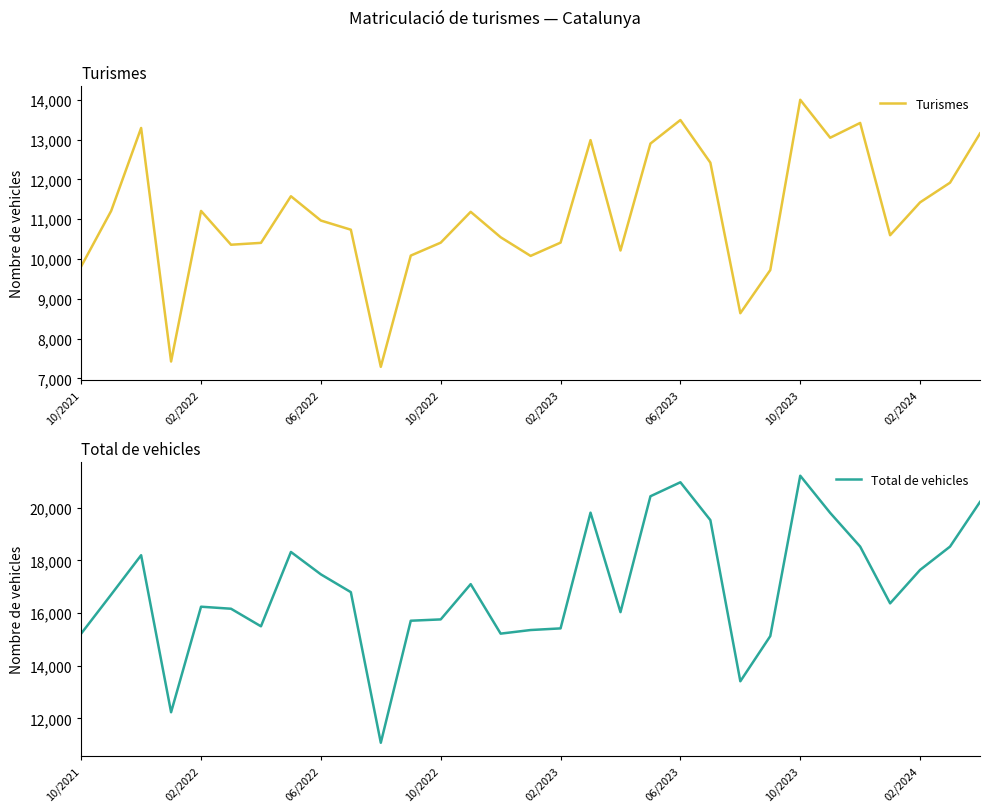

Which category has the highest value in the Turismes series?

10/2023